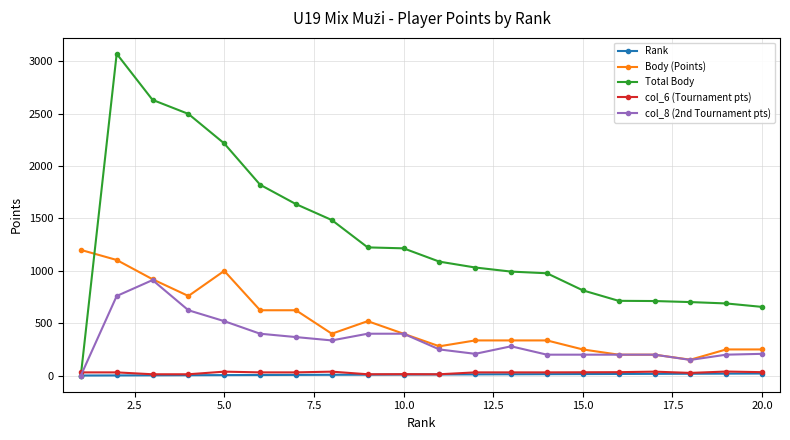

Which series has the largest range (max minus min)?

Total Body